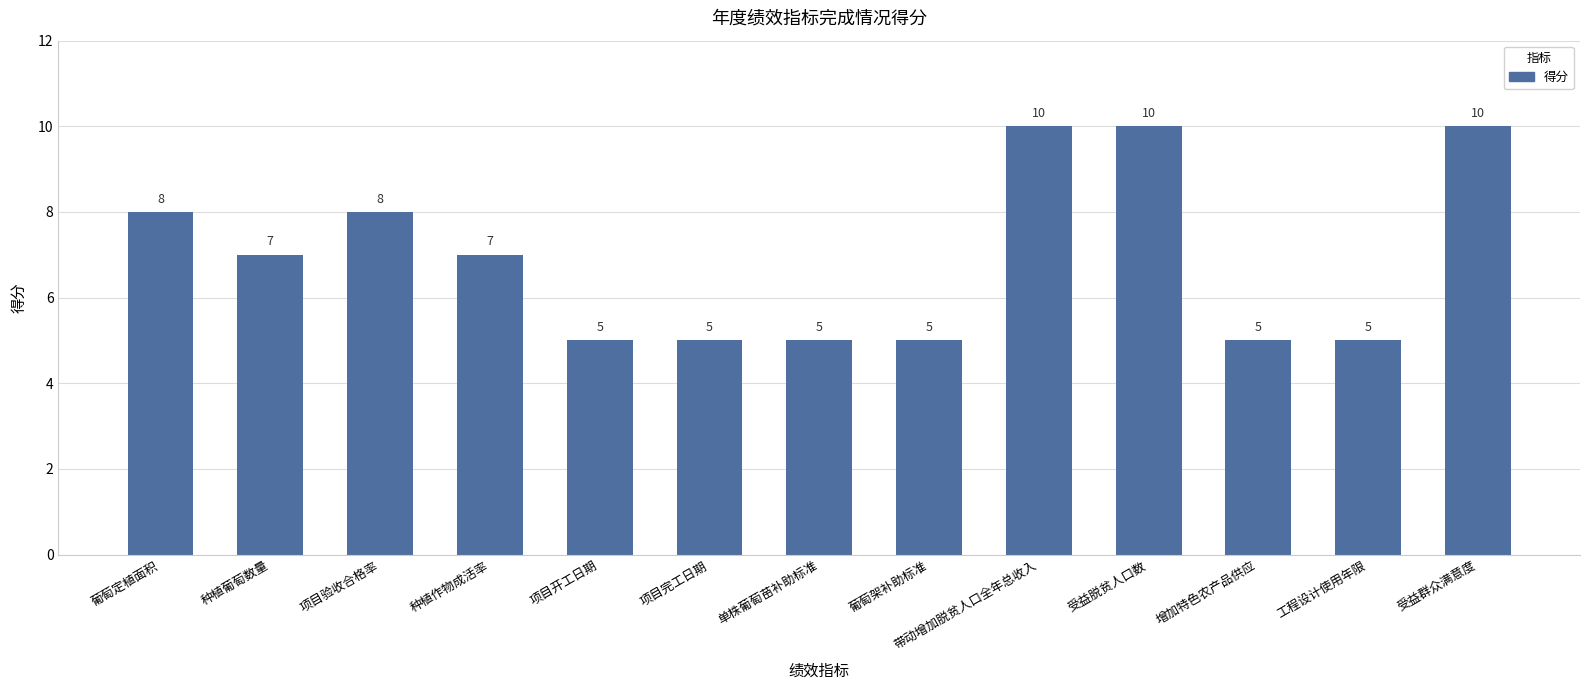

How many values are between 5 and 8?

10